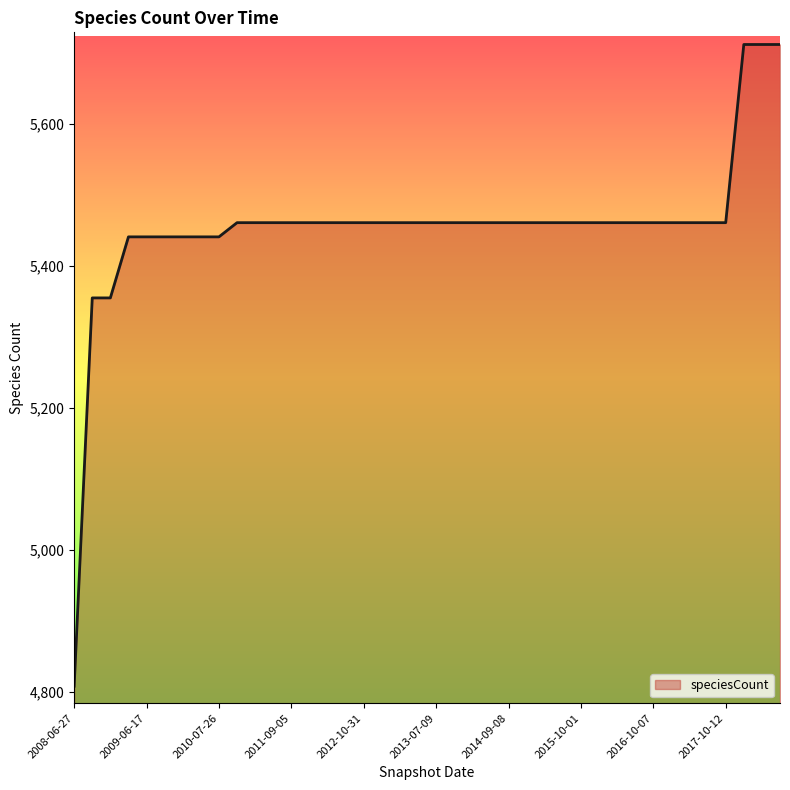

What is the maximum value shown in the chart?

5712